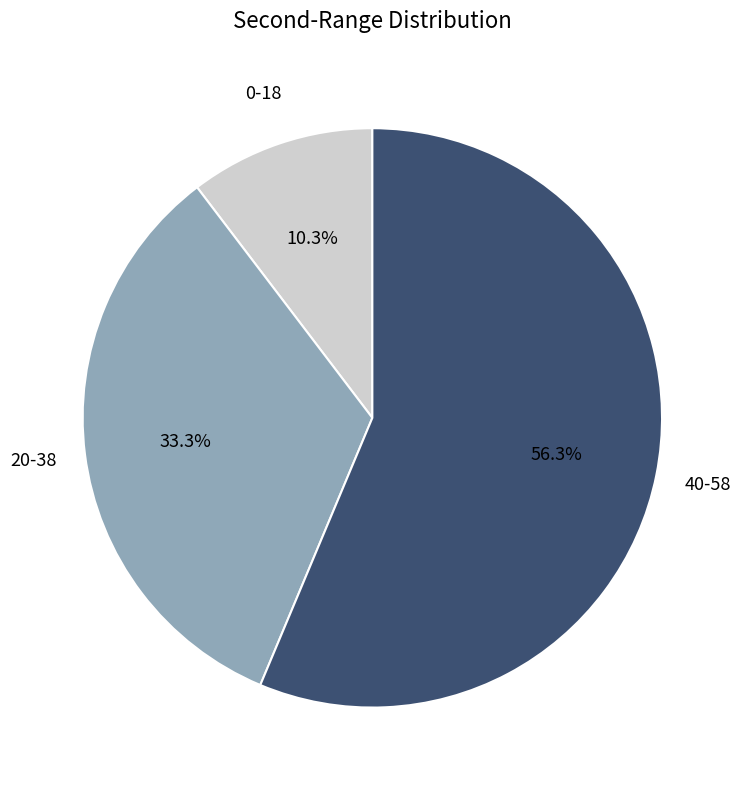

Does 0-18 represent more than half of the total?

No